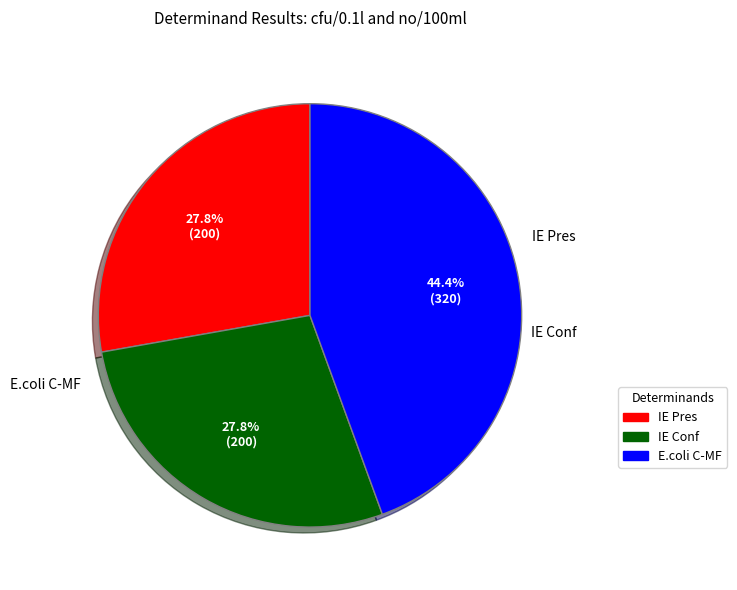

Which slice is the largest?

E.coli C-MF